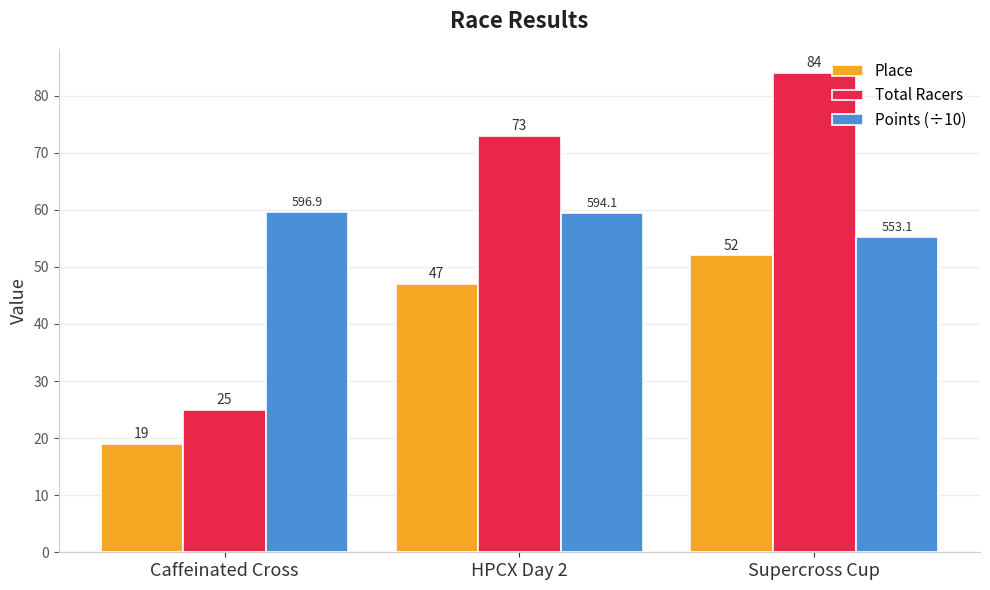

At how many categories does at least one series exceed 24?

3